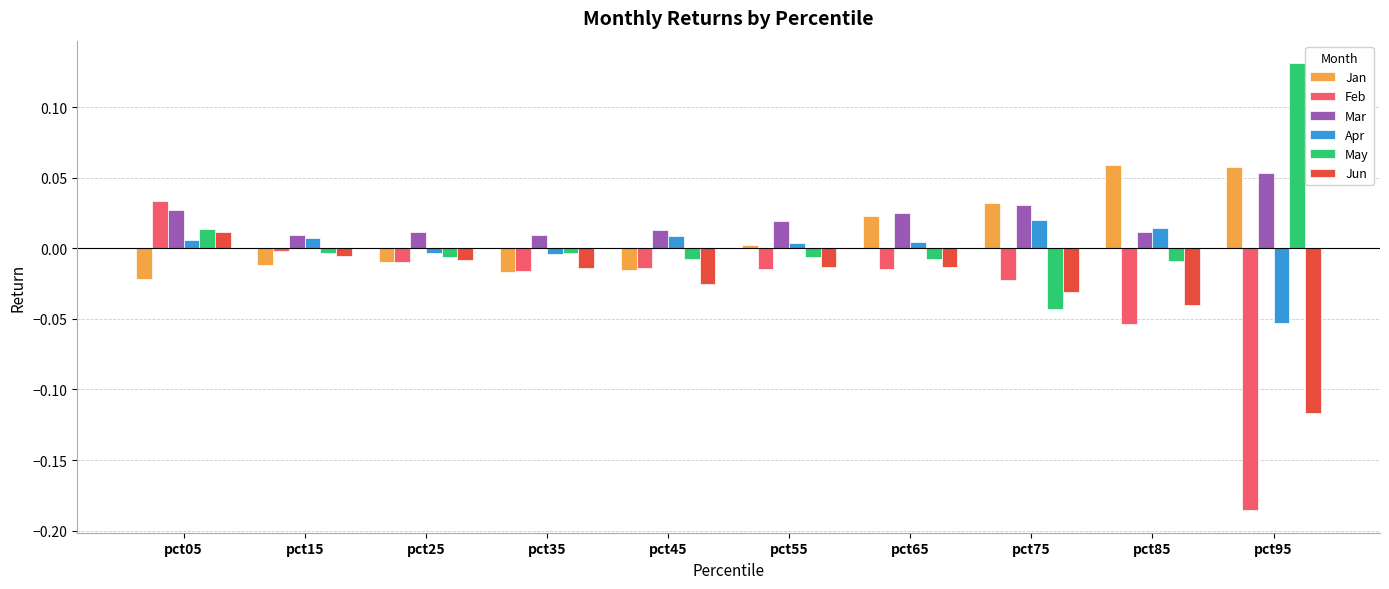

Is the value of May at pct05 greater than the value of Jan at pct35?

Yes